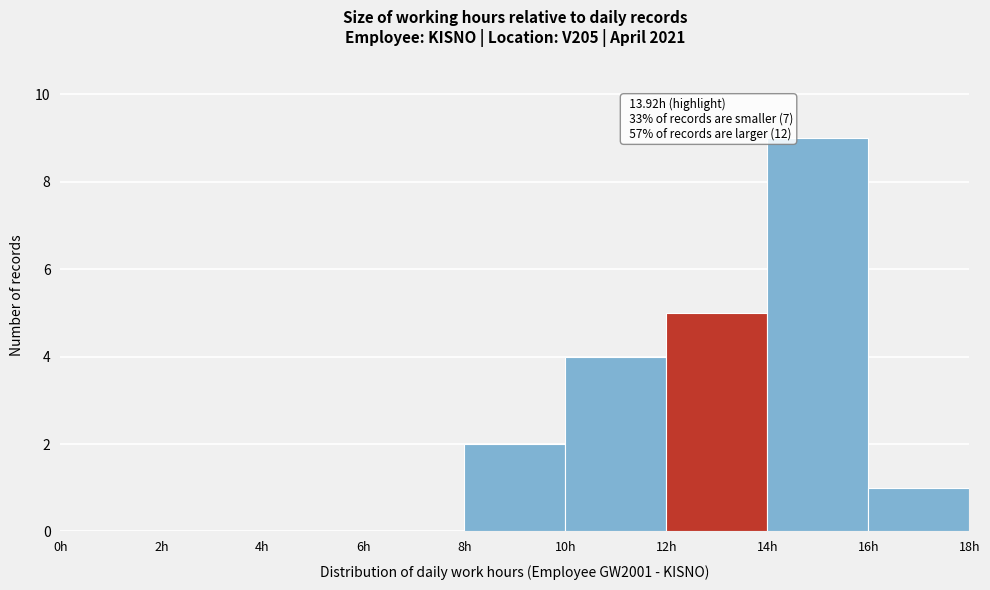

Which range on the x-axis has the tallest bar?

14 to 16